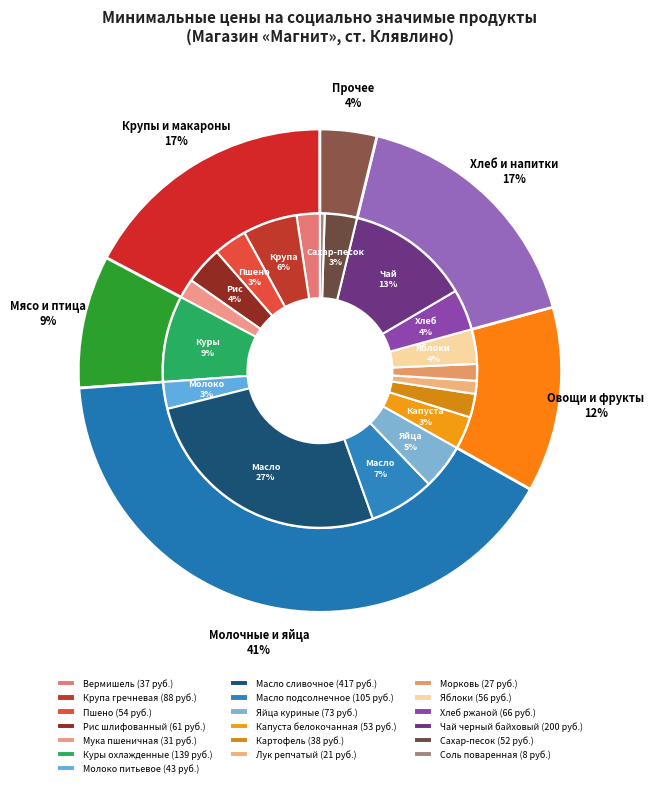

Which category has the smallest portion of the pie?

Соль поваренная